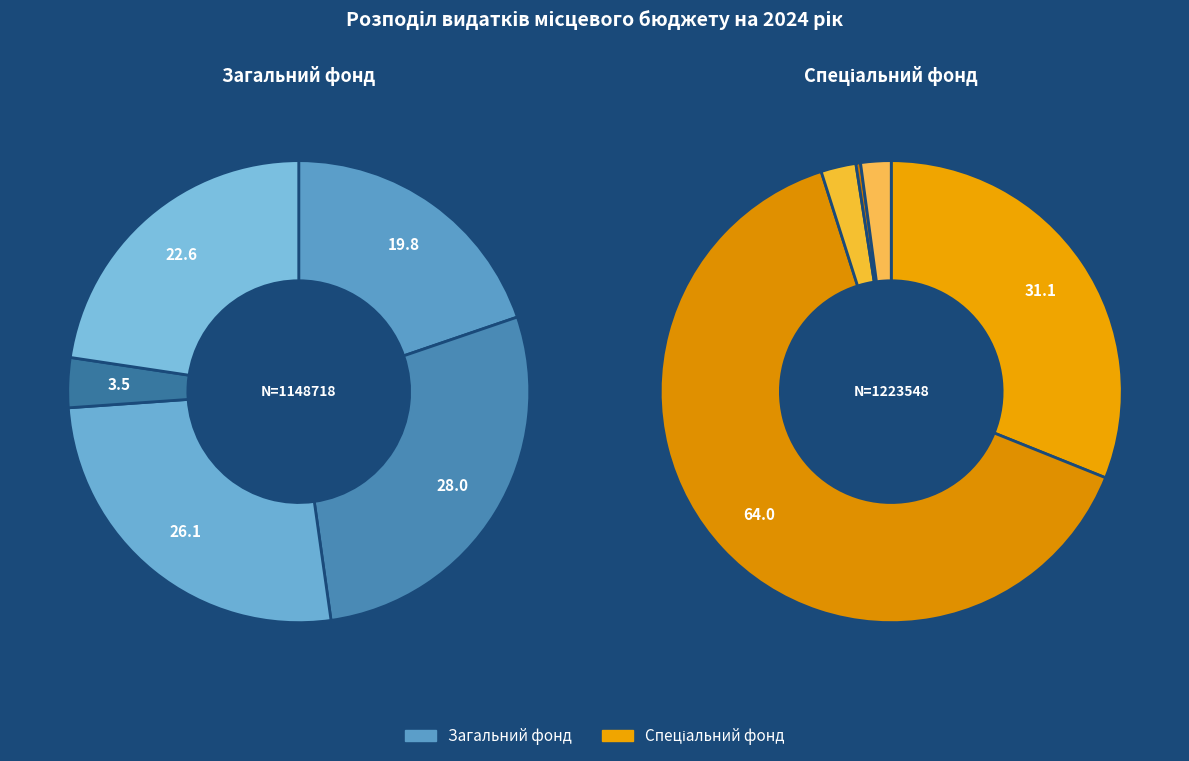

How many slices are in this pie chart?

5